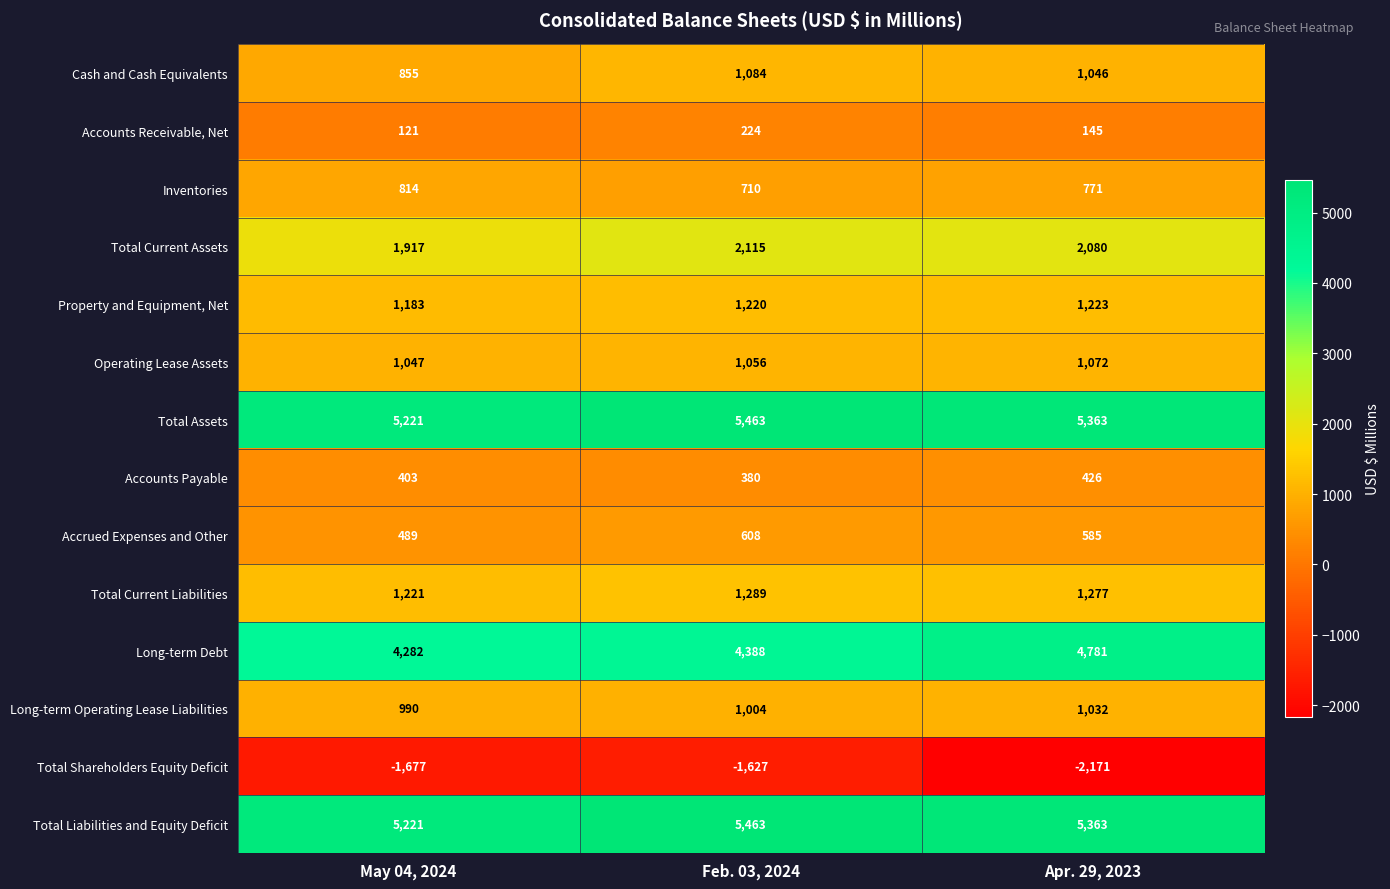

At which category does the chart reach its minimum across all series?

Apr. 29, 2023